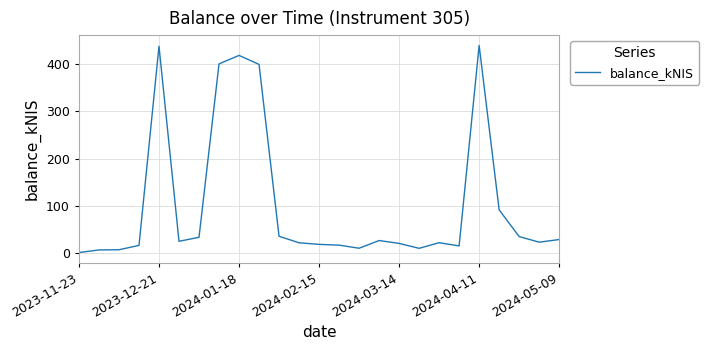

How many values exceed 23?

13